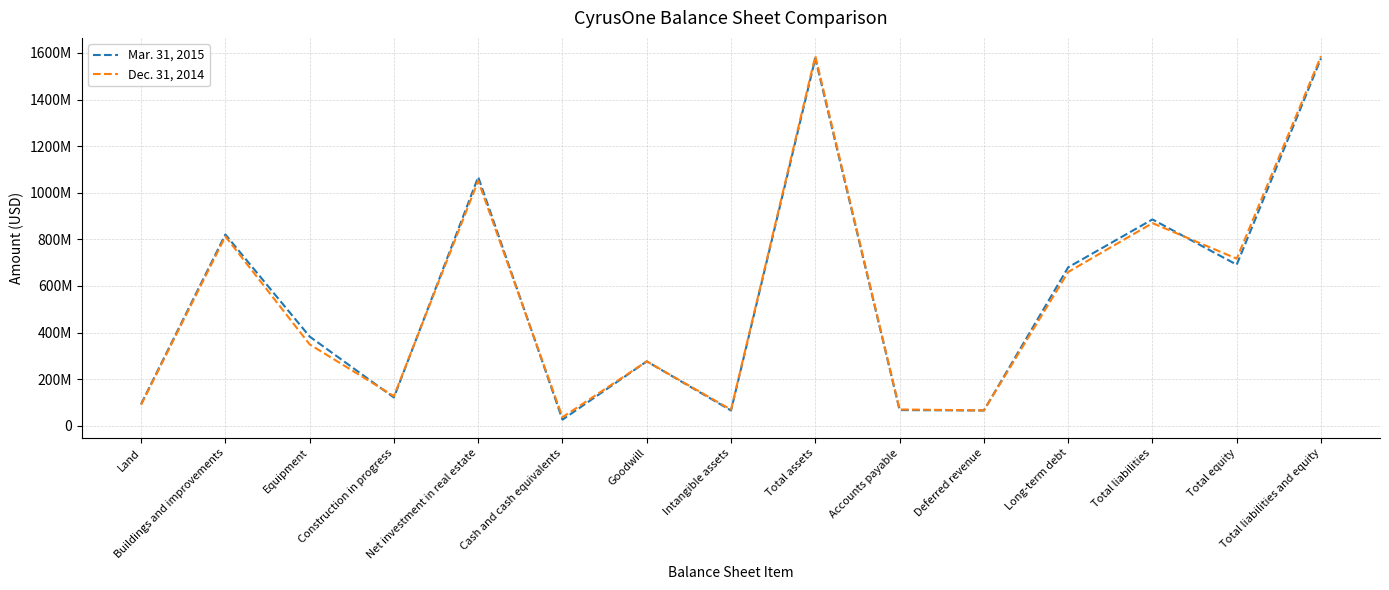

Which series has the largest range (max minus min)?

Mar. 31, 2015